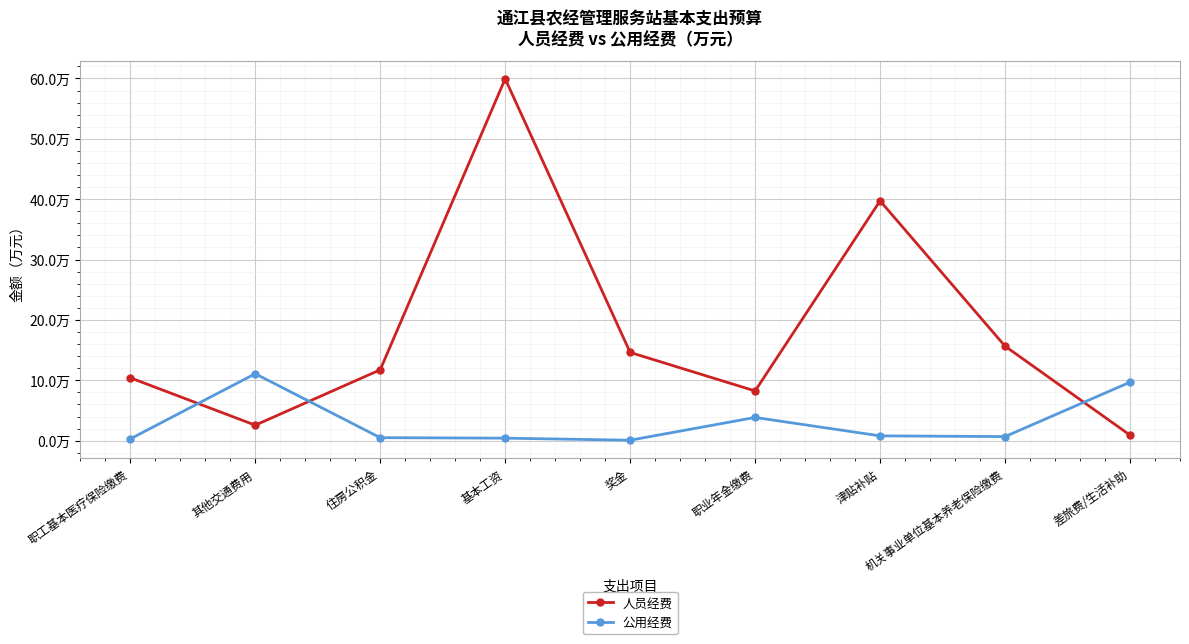

Rank the categories by 人员经费 value from highest to lowest.

基本工资, 津贴补贴, 机关事业单位基本养老保险缴费, 奖金, 住房公积金, 职工基本医疗保险缴费, 职业年金缴费, 其他交通费用, 差旅费/生活补助